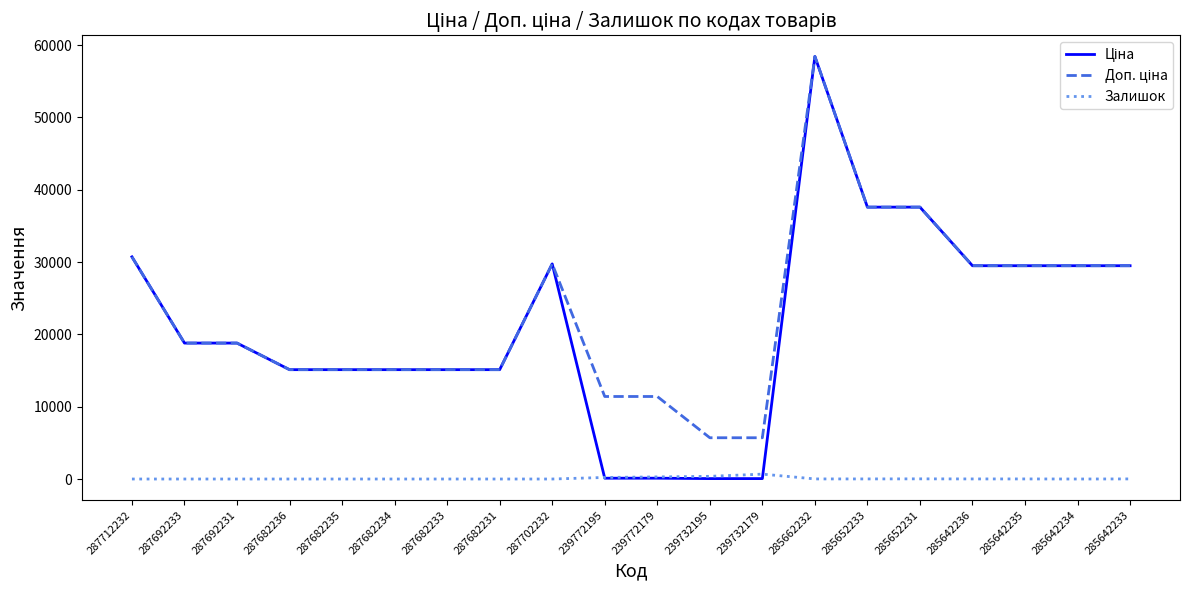

What is the total value across all series at 287682233?

30240.0